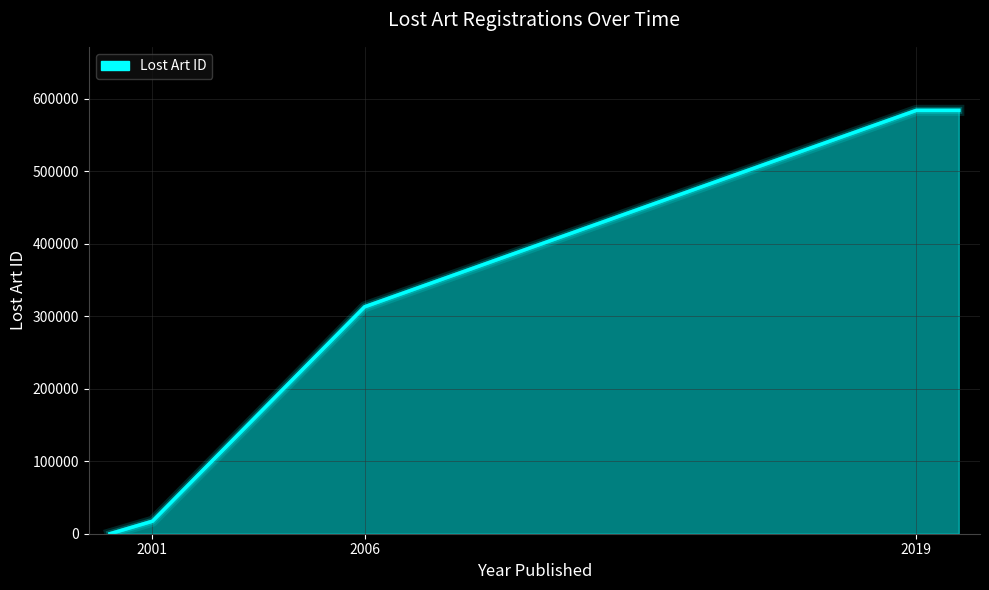

Does the chart display data point markers on the line(s)?

No